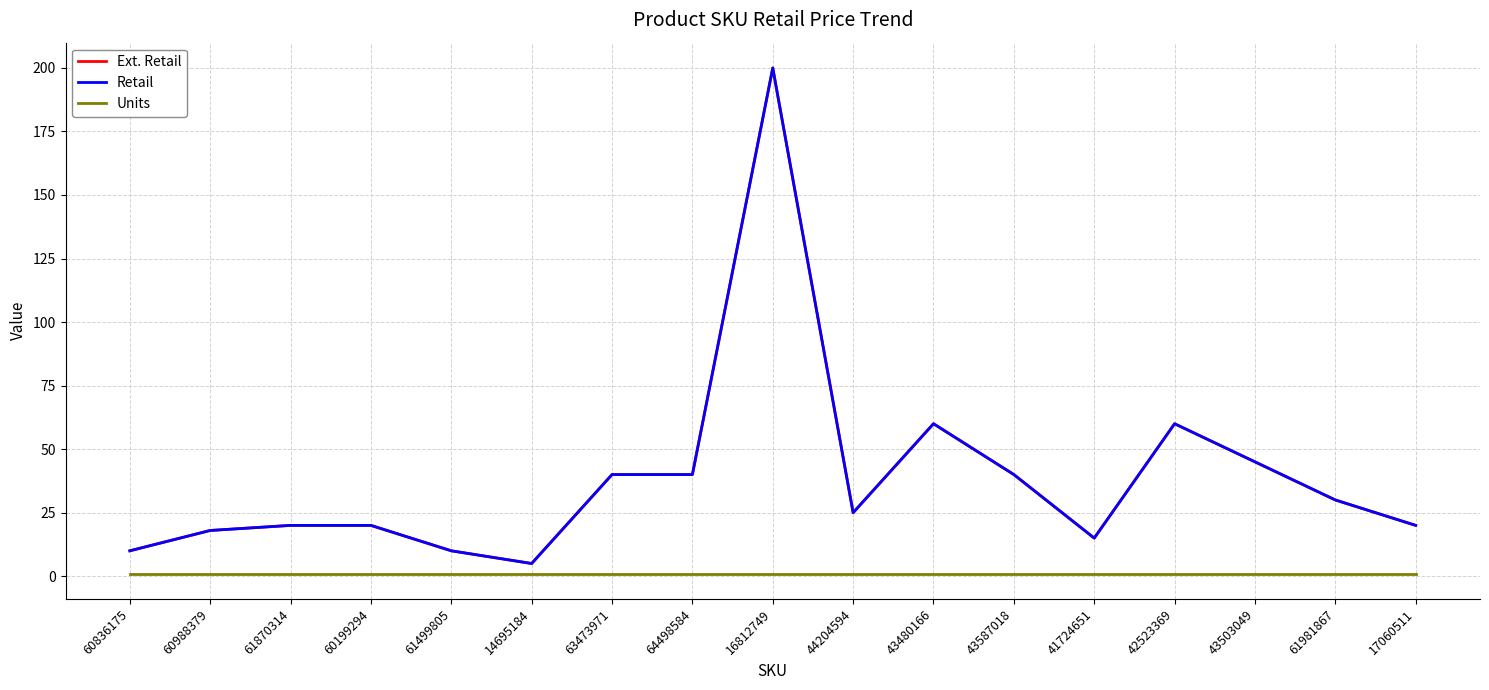

Which series has the largest total across all categories?

Ext. Retail